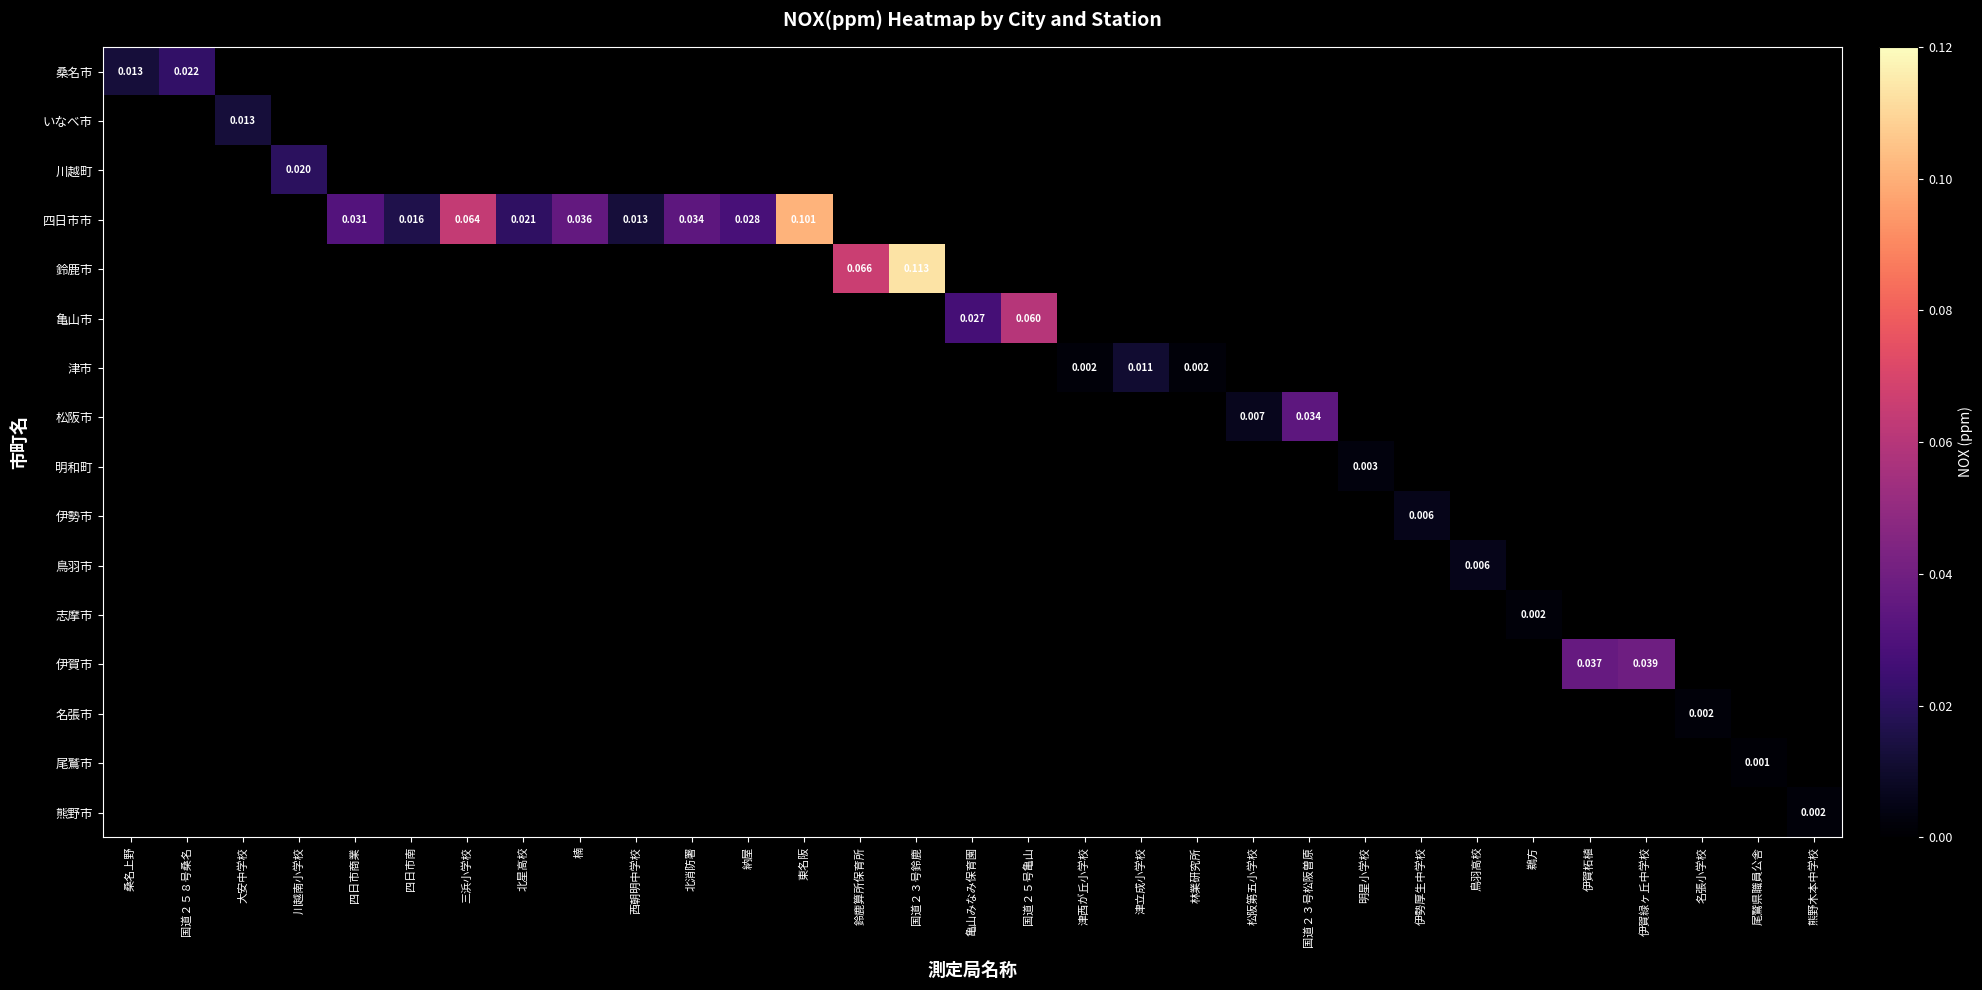

Is the value of 明和町 at 東名阪 greater than the value of 津市 at 鈴鹿算所保育所?

No